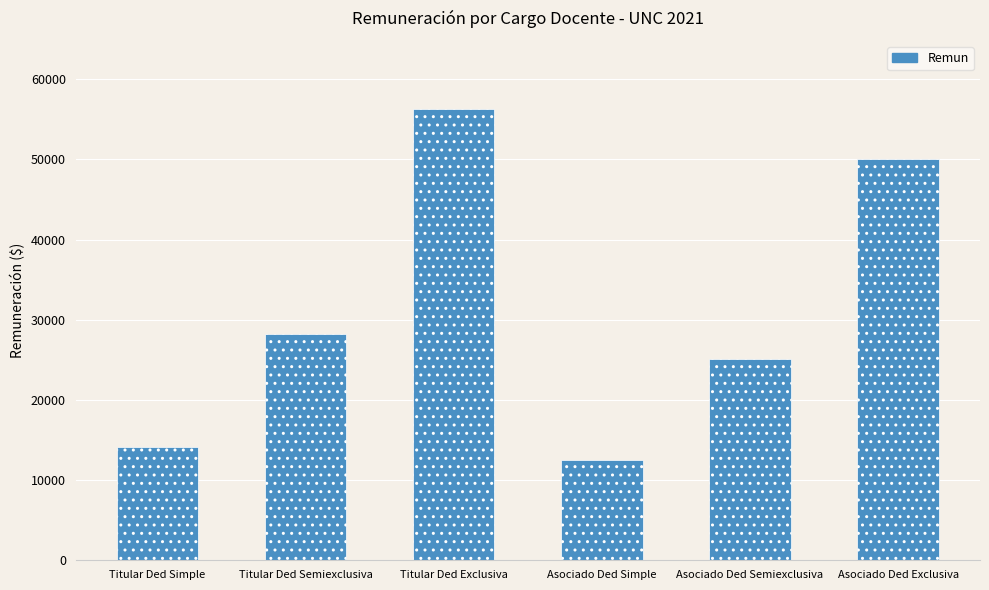

List the labels in order of value, smallest first.

Asociado Ded Simple, Titular Ded Simple, Asociado Ded Semiexclusiva, Titular Ded Semiexclusiva, Asociado Ded Exclusiva, Titular Ded Exclusiva